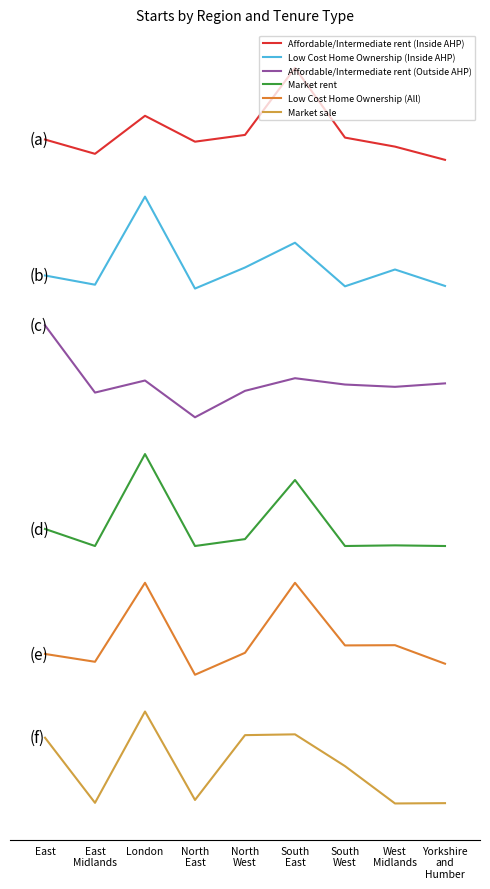

Does the chart display data point markers on the line(s)?

No